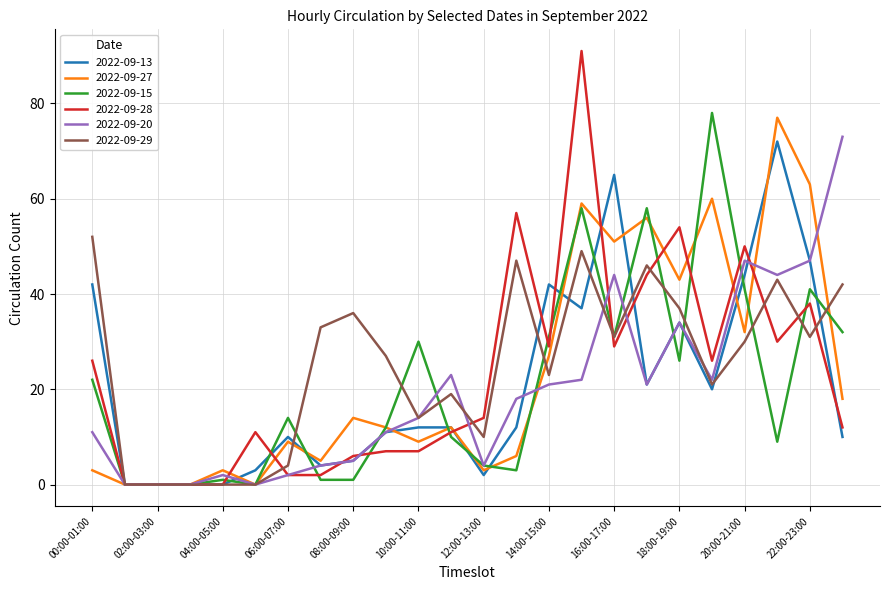

Which series has the largest range (max minus min)?

2022-09-28